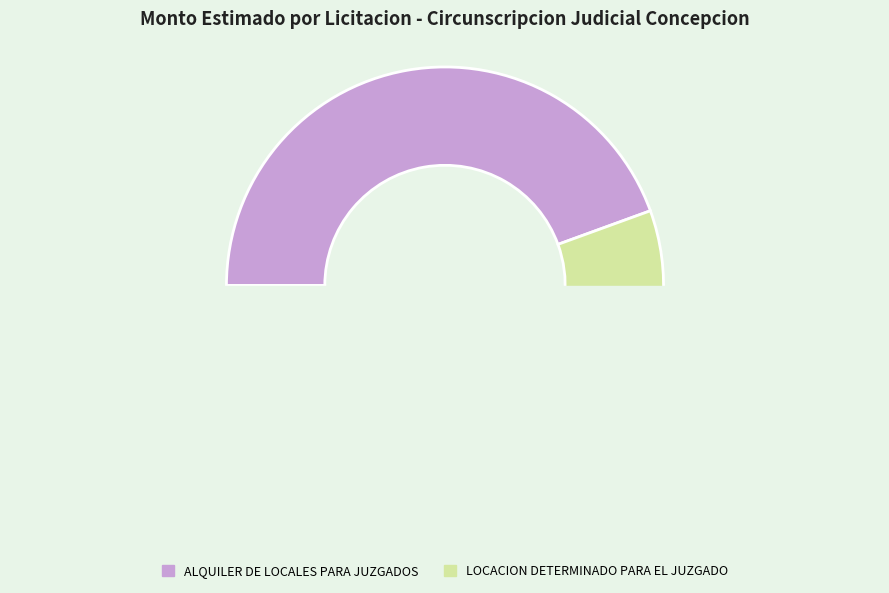

Count the number of slices in the pie.

2